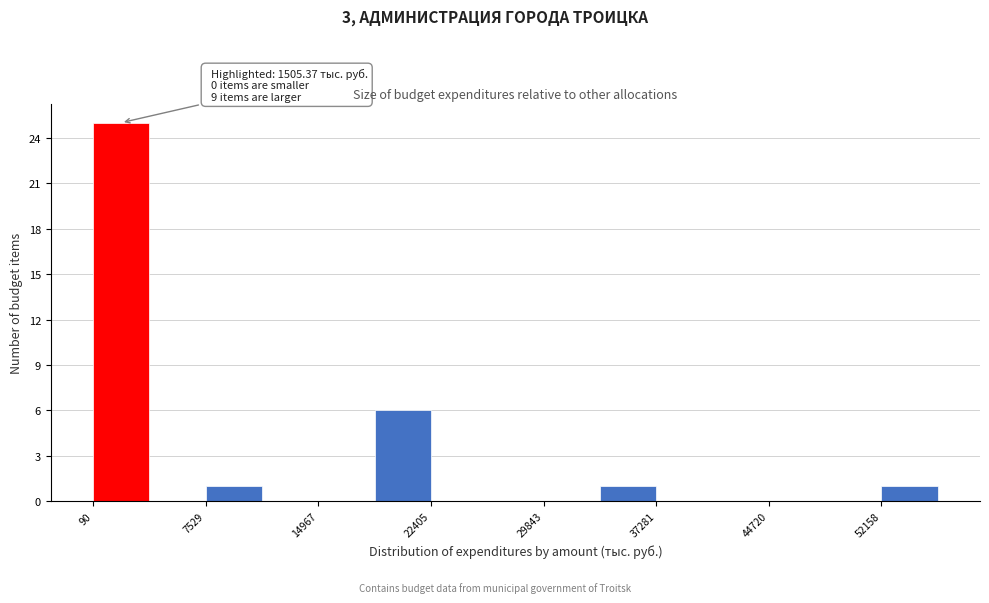

Around what value on the x-axis is the tallest bar? Give the approximate position of its centre, as read against the axis.

2000